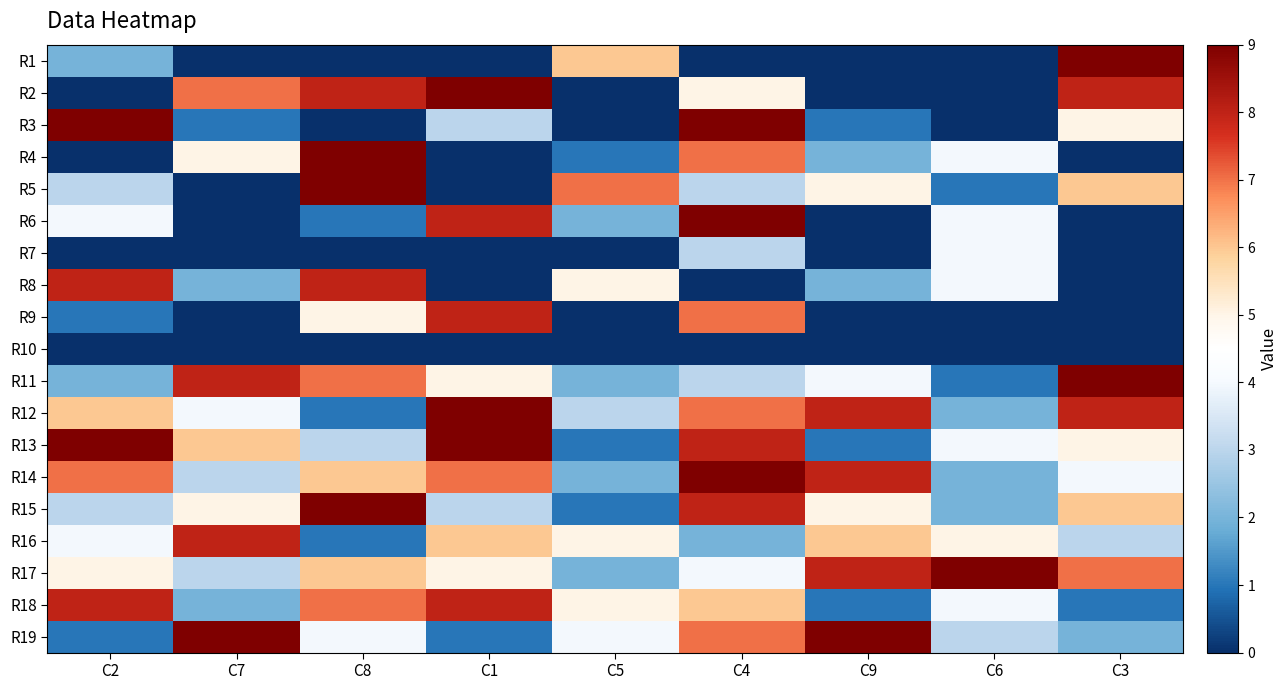

What is the greatest value displayed?

9